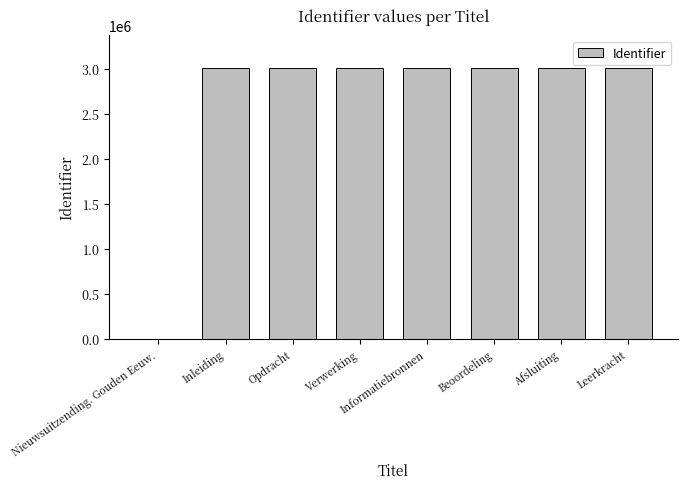

Which has a higher value, Leerkracht or Nieuwsuitzending. Gouden Eeuw.?

Leerkracht